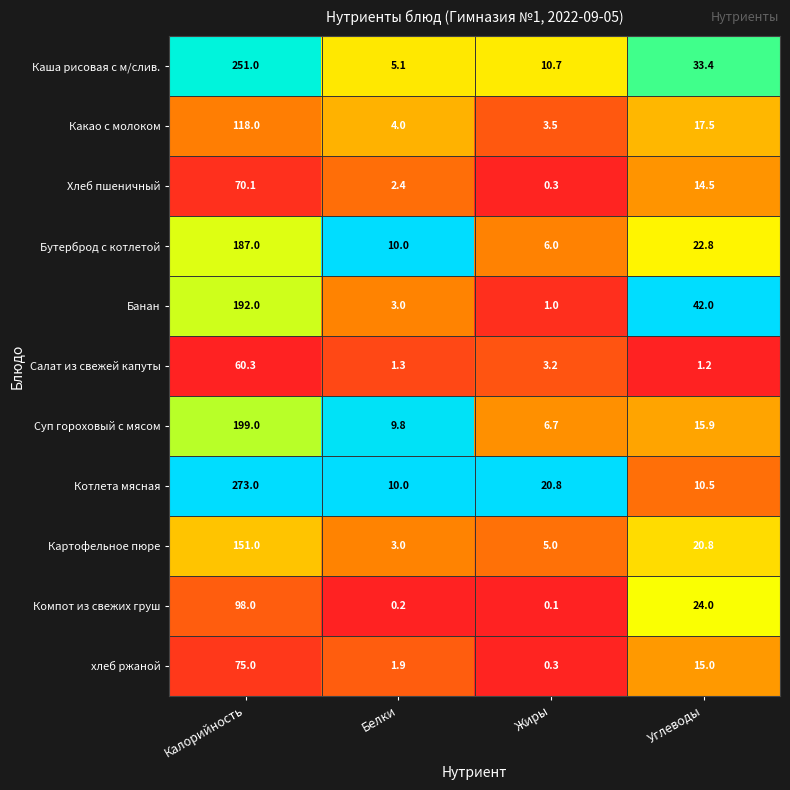

What is the maximum value for Какао с молоком?

118.0